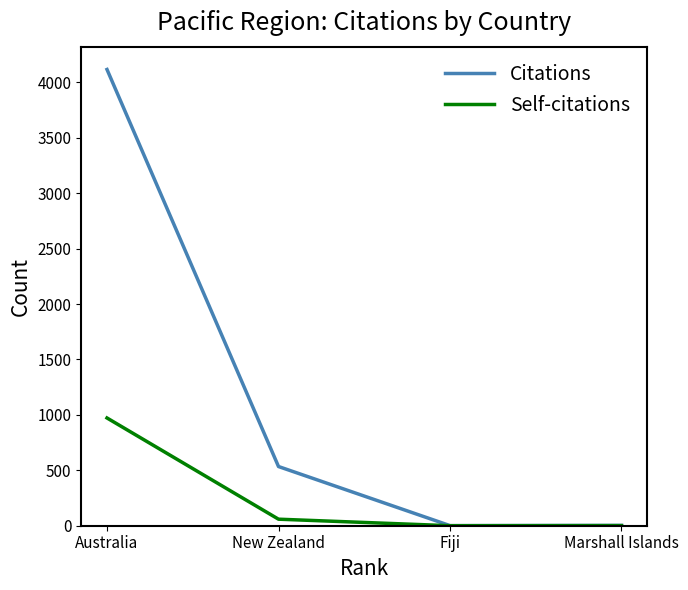

Between Australia and New Zealand, which series saw the biggest shift?

Citations